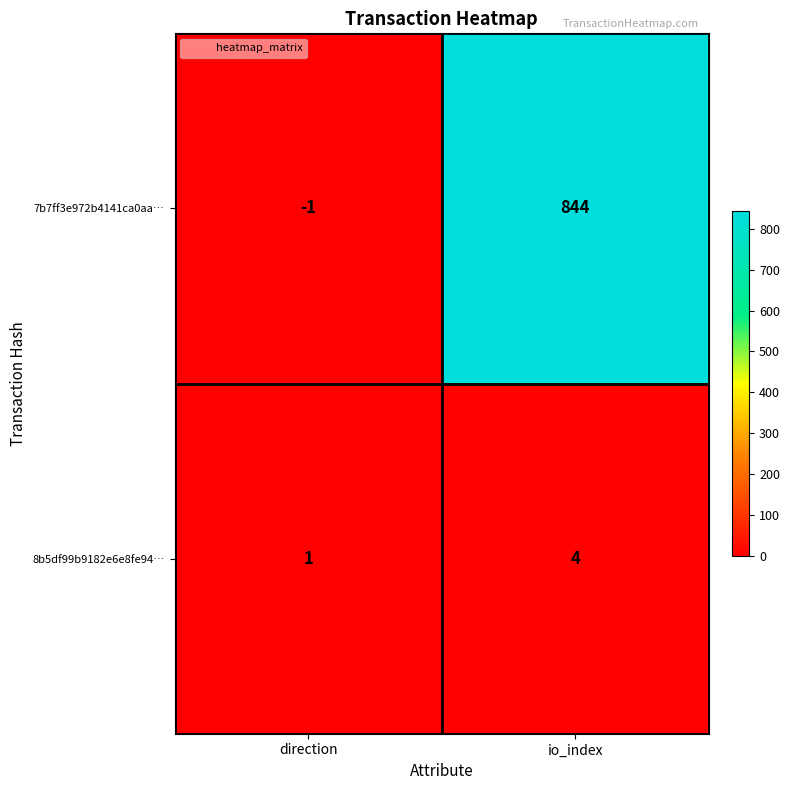

Which category has the lowest value across all series?

direction